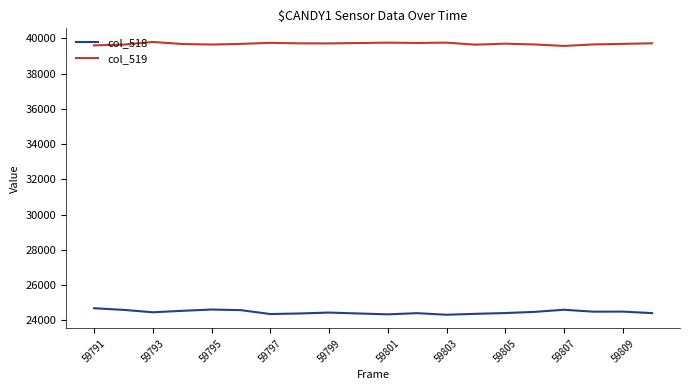

Which series has the largest total across all categories?

col_519